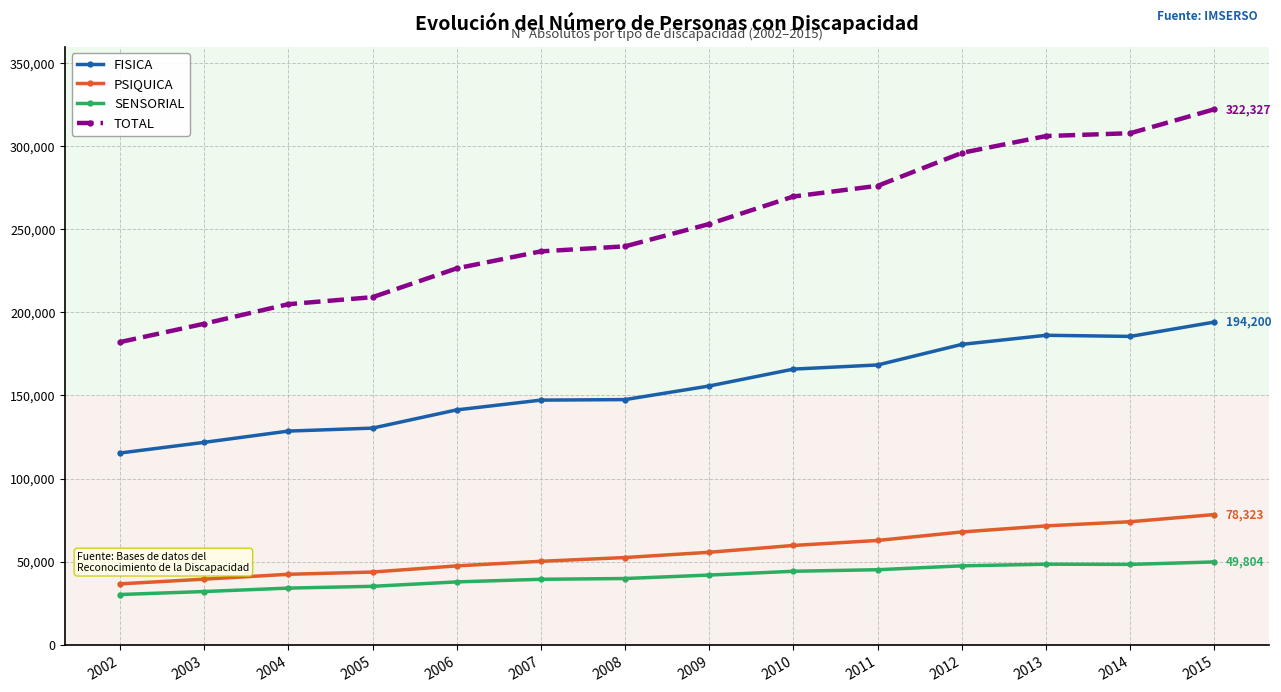

Is the value of PSIQUICA at 2008 greater than the value of SENSORIAL at 2007?

Yes